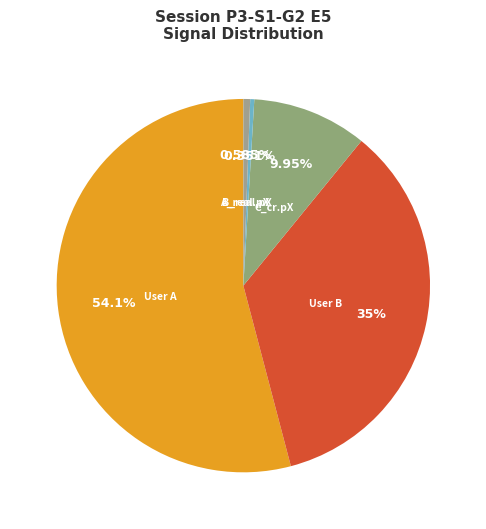

How many slices are in this pie chart?

5